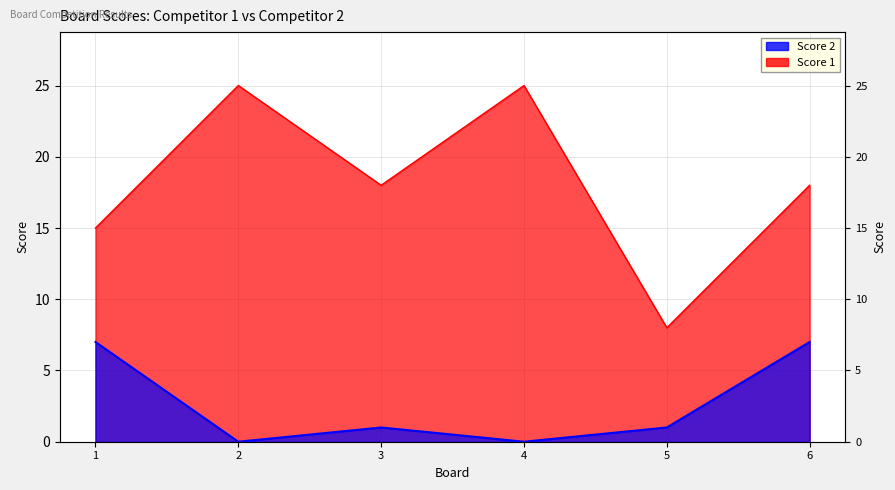

Is it true that Score 1 equals 8 at 4?

False